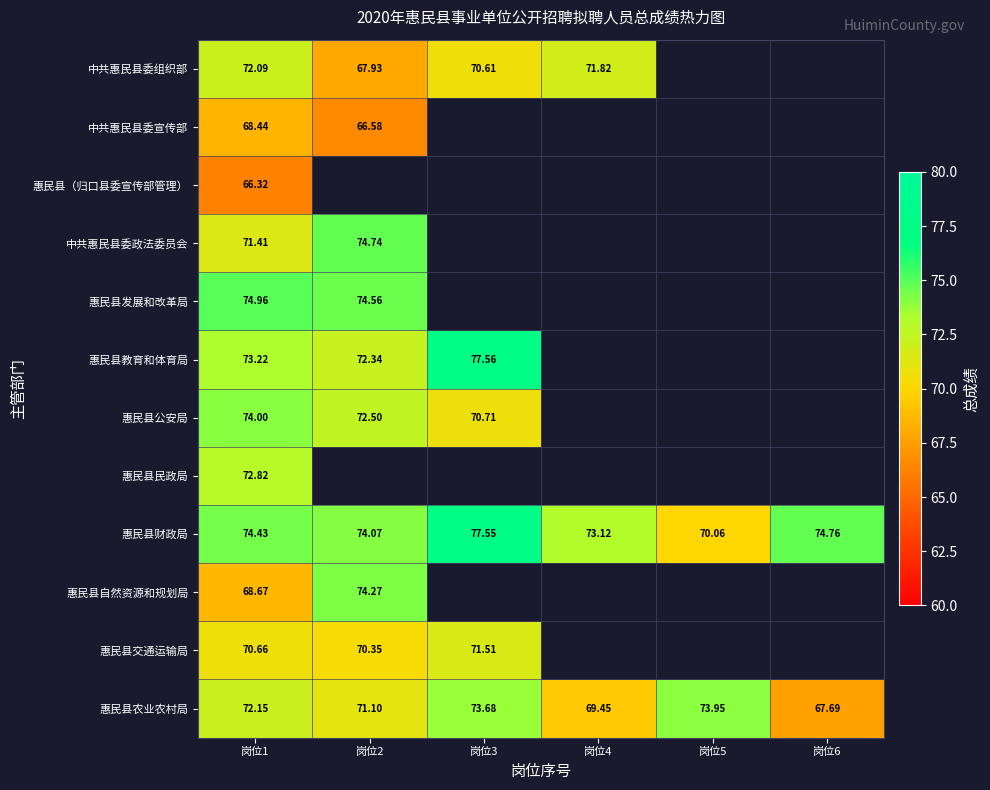

What is the difference between the highest and lowest values at 岗位1?

8.6